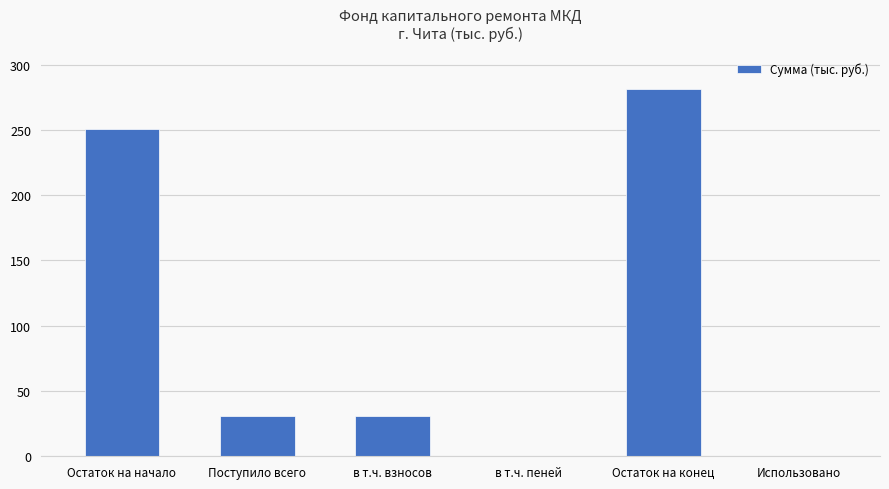

Reading right to left, extract all data points from this chart.

0.0	281.6	0.0	30.7	30.7	250.8